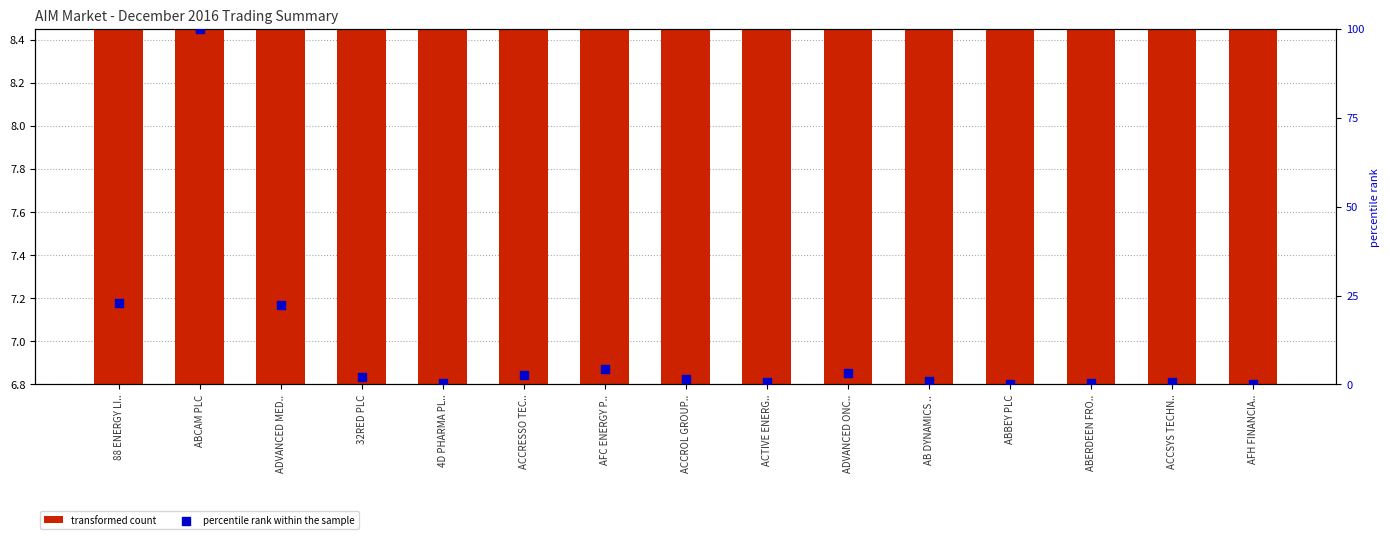

Which series has the largest Y range (max minus min)?

percentile rank within the sample